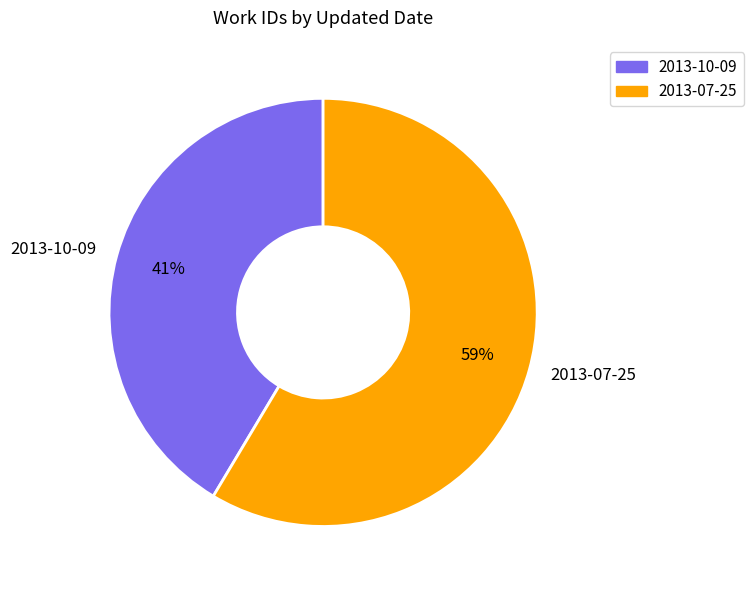

Do 2013-07-25 and 2013-10-09 together represent more than half of the pie?

Yes